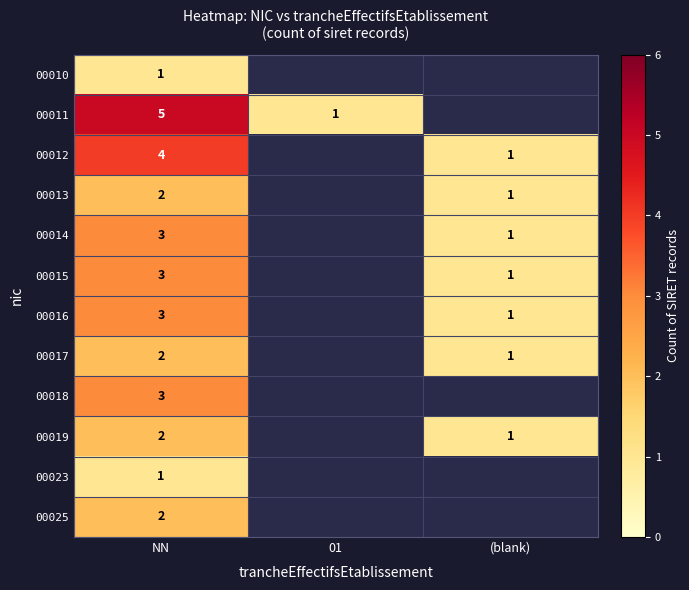

The value of 00010 at NN is 1.6. True or false?

False